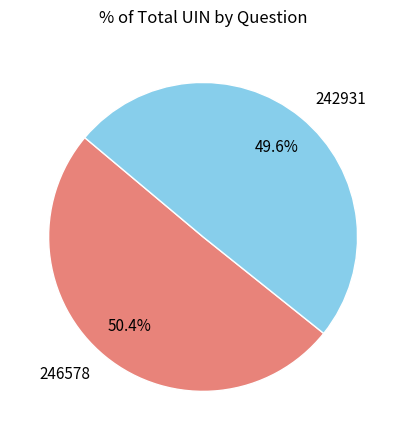

Does any single category account for the majority?

Yes